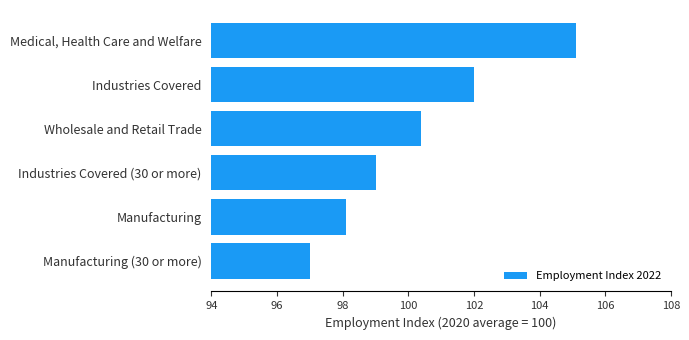

Reading bottom to top, transcribe all the data shown in this chart.

Manufacturing (30 or more)=97.0	Manufacturing=98.1	Industries Covered (30 or more)=99.0	Wholesale and Retail Trade=100.4	Industries Covered=102.0	Medical, Health Care and Welfare=105.1